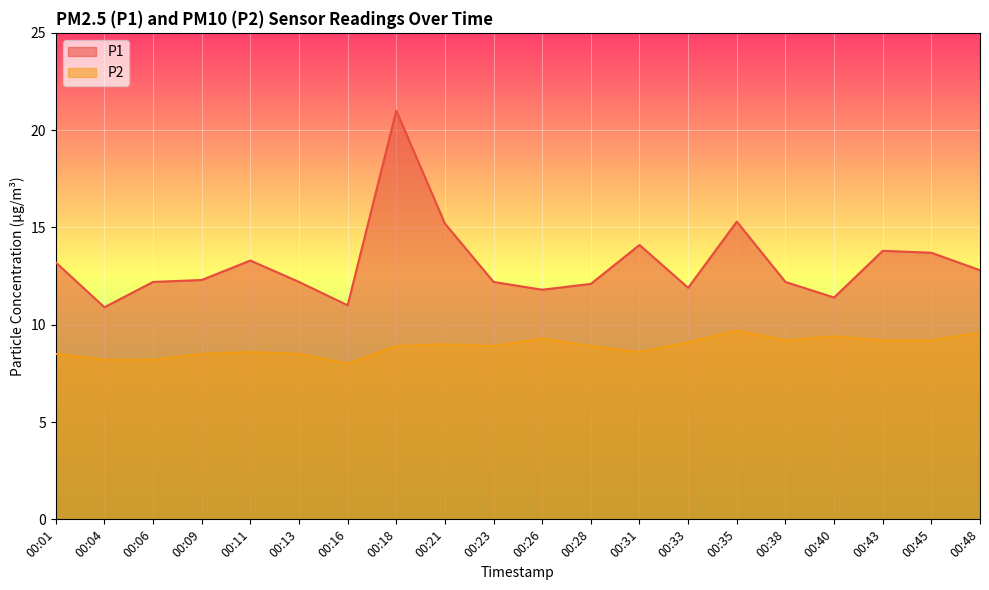

At which category is the sum across all series the highest?

00:18